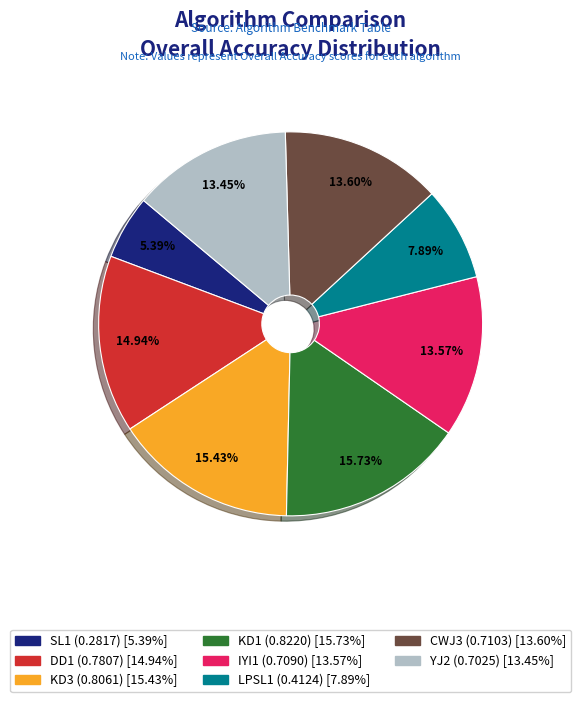

To the nearest percent, what is the difference between the largest and smallest slice percentages?

10%